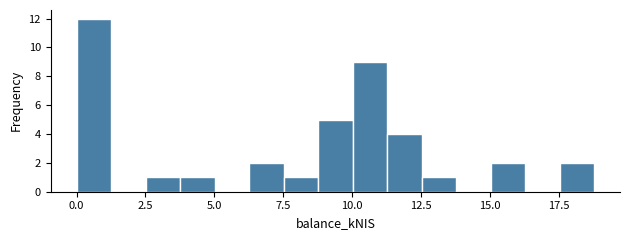

Around what value on the x-axis is the tallest bar? Give the approximate position of its centre, as read against the axis.

0.5